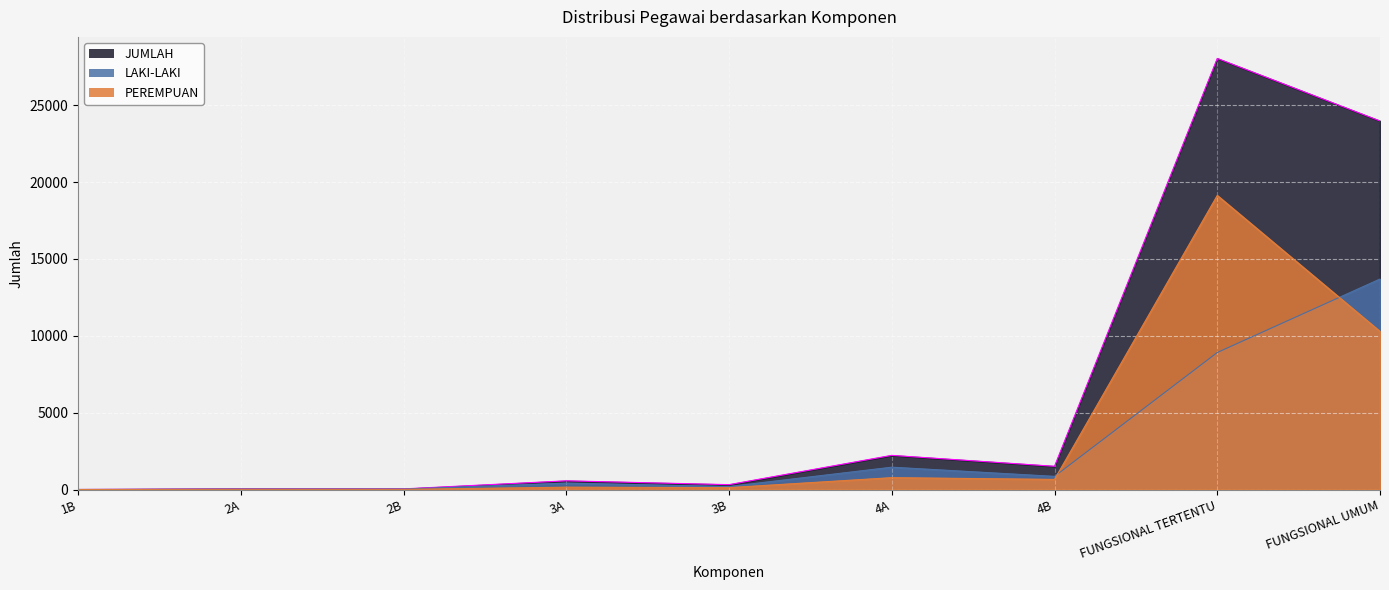

What is the spread (max minus min) of values at FUNGSIONAL TERTENTU?

19134